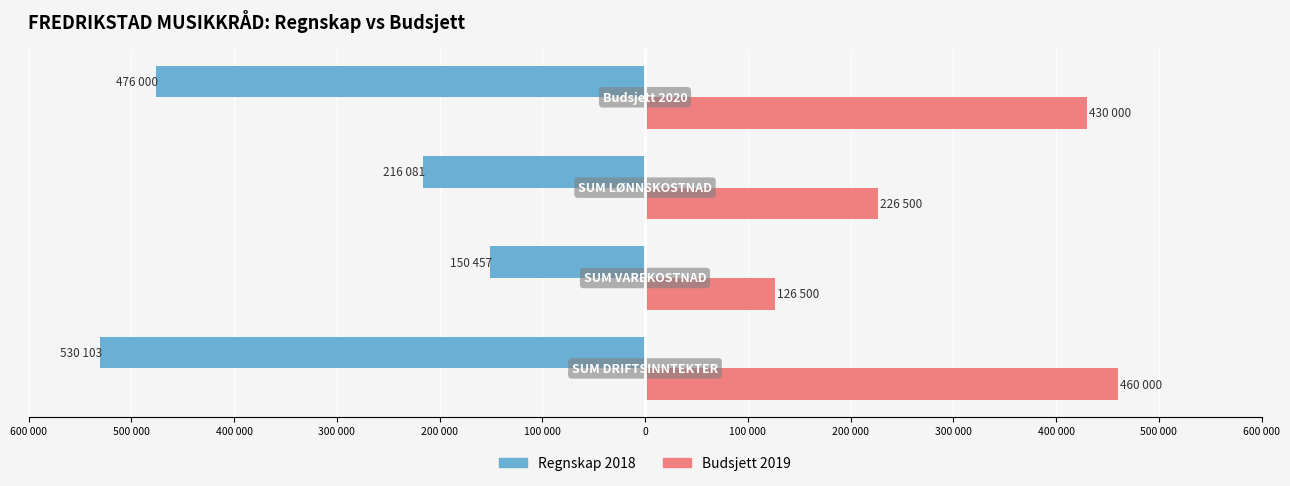

Which series has the largest total across all categories?

Budsjett 2019